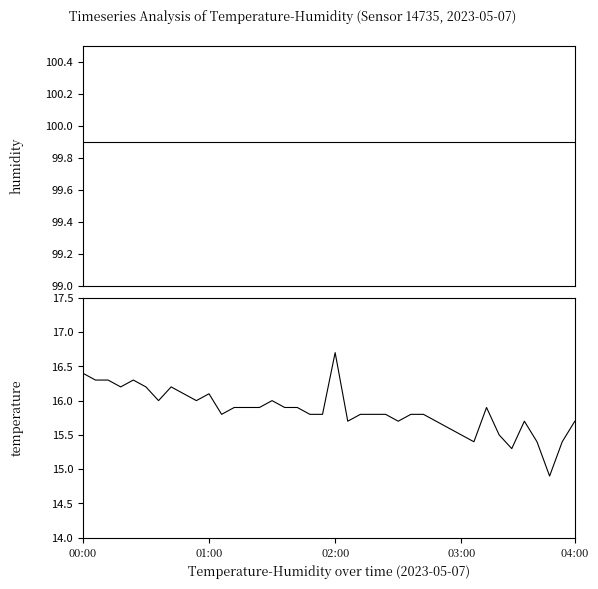

List the series in order of their peak value, highest first.

humidity, temperature